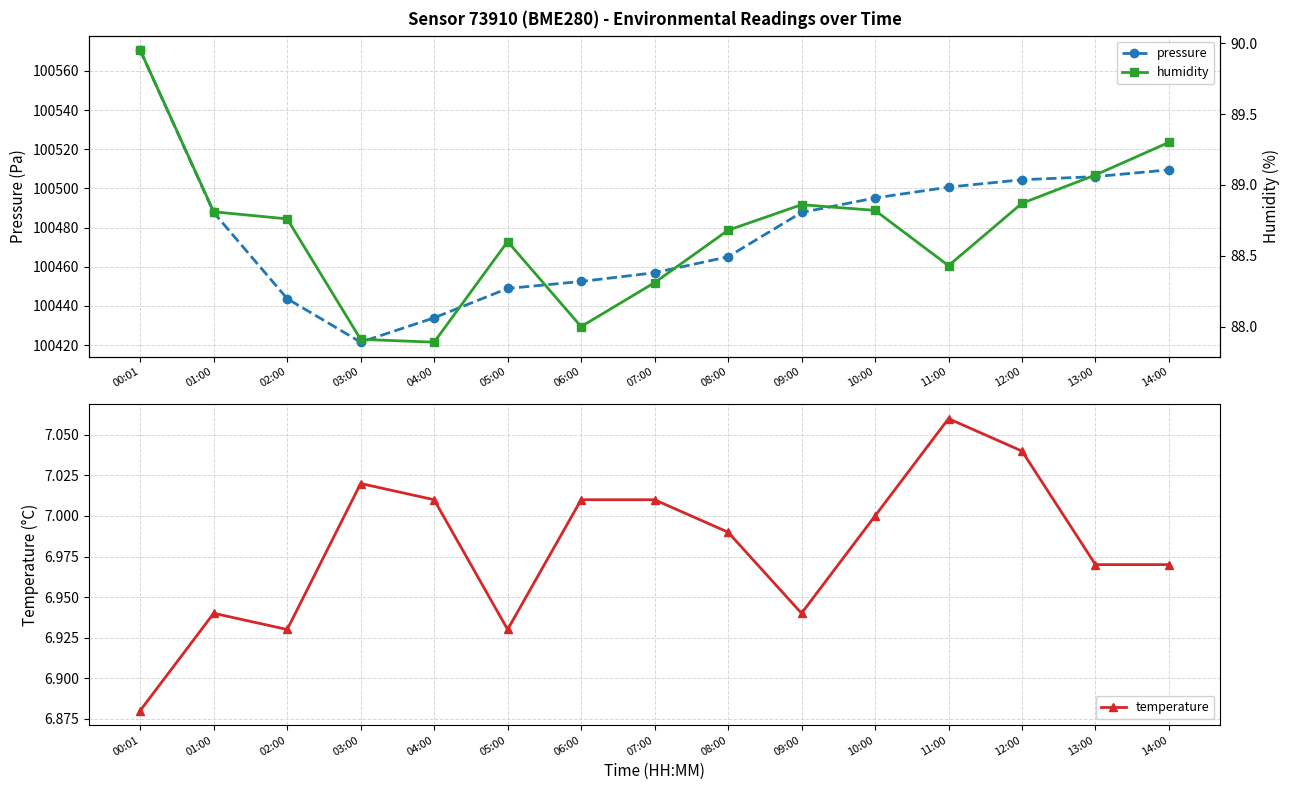

How many data points in pressure are above 100487?

8